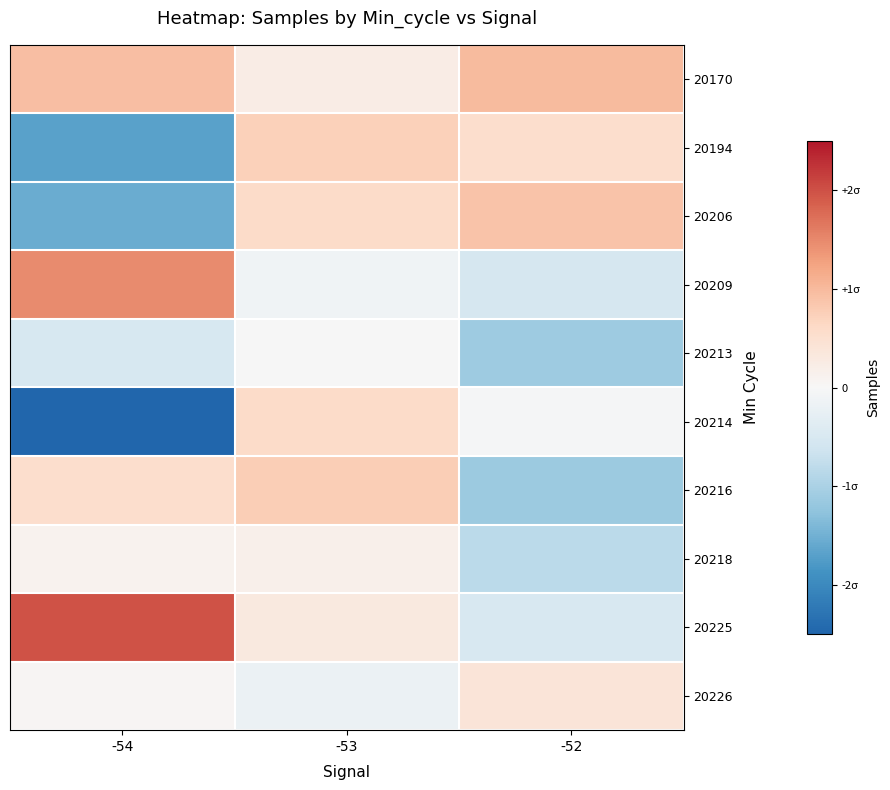

At how many categories does at least one series exceed 0?

3